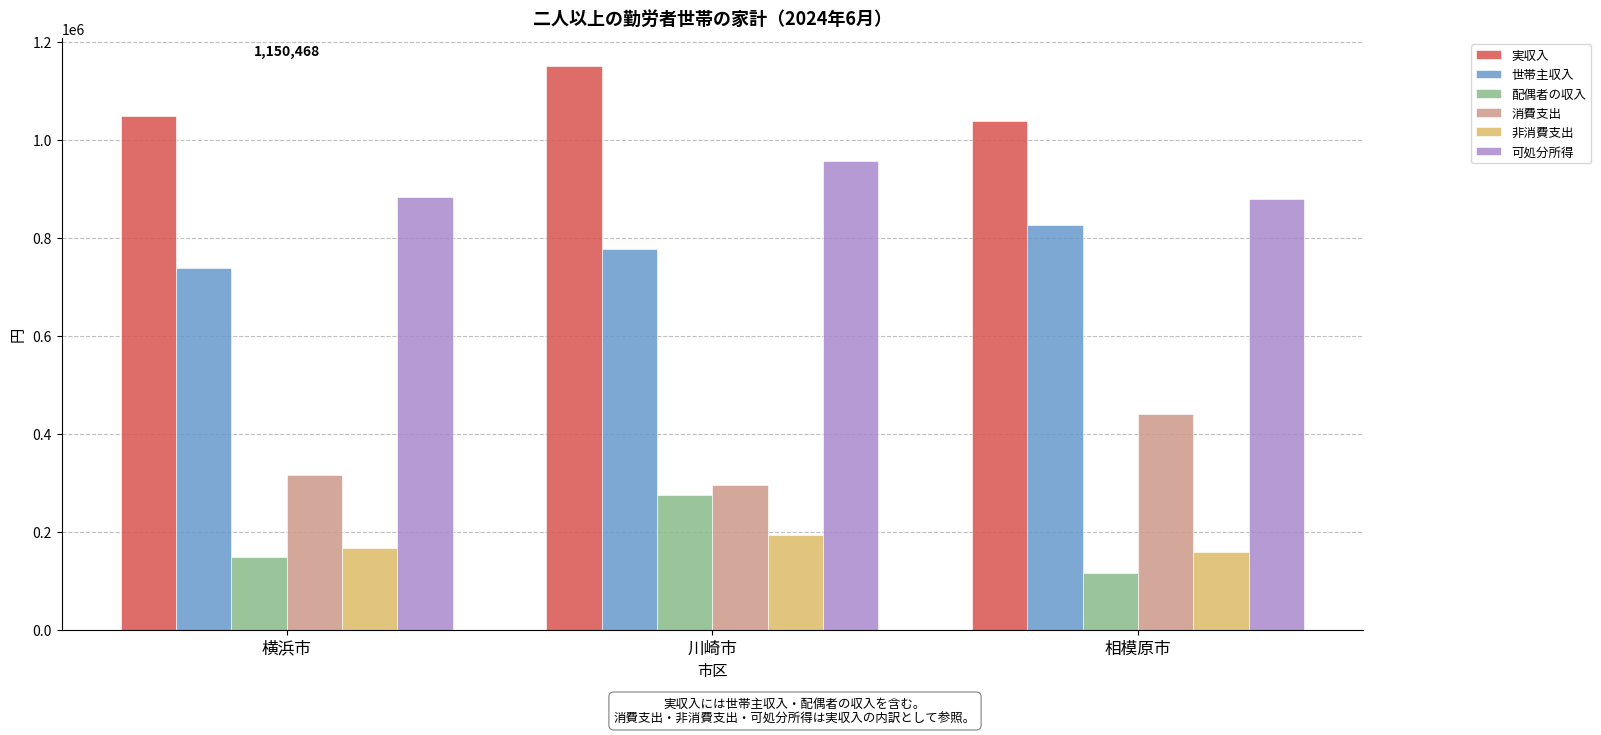

How many categories are shown in the chart?

3